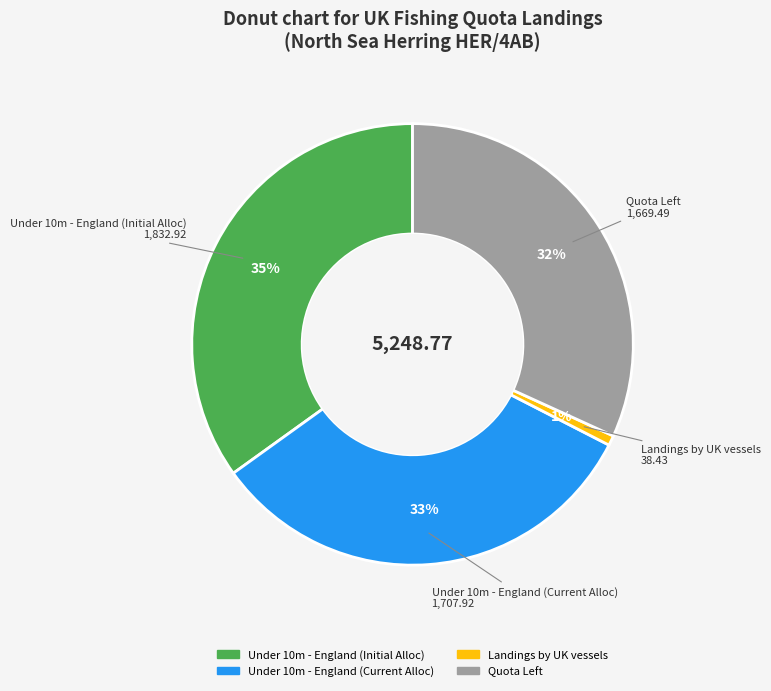

To the nearest percent, what is the average slice percentage?

25%